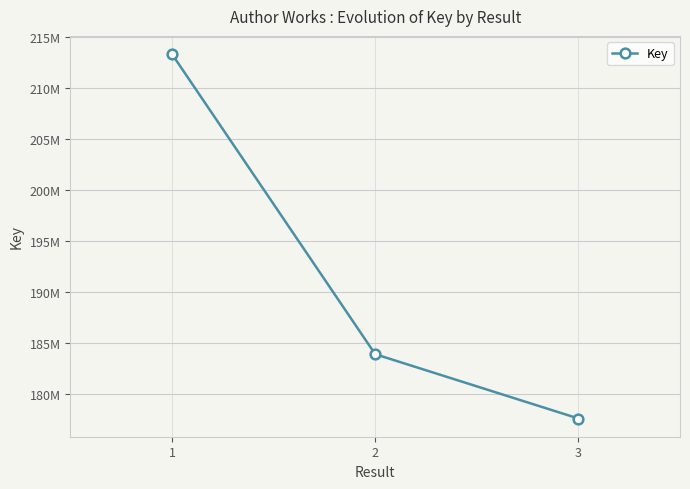

Does the chart have visible grid lines?

Yes